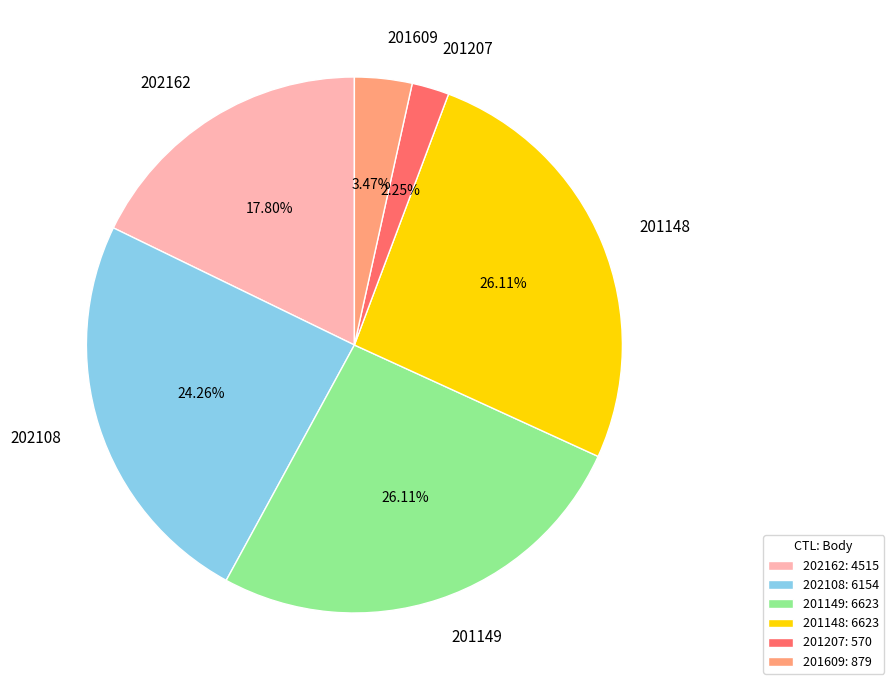

What is the smallest slice in the pie chart?

201207